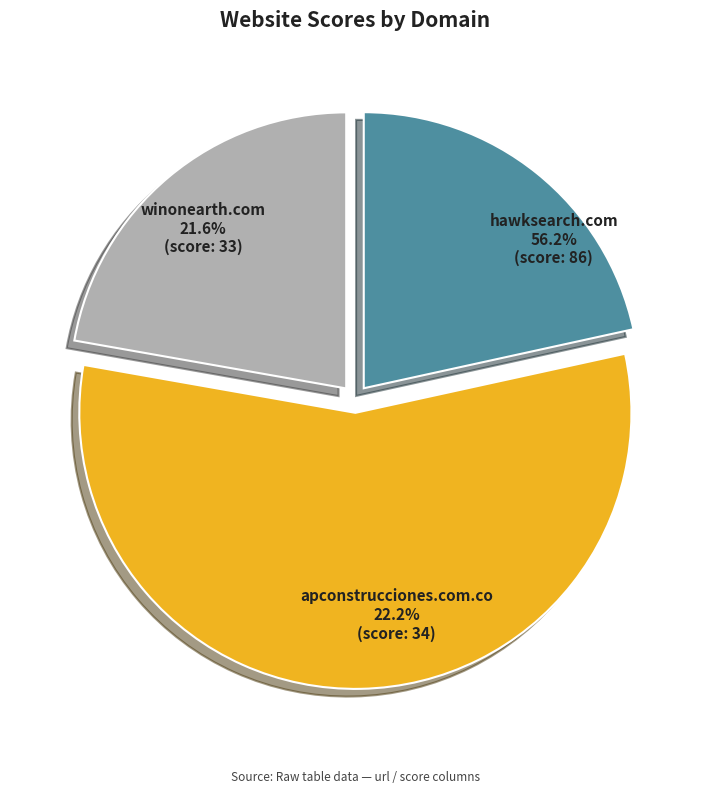

True or false: hawksearch.com accounts for 68% of the total.

False